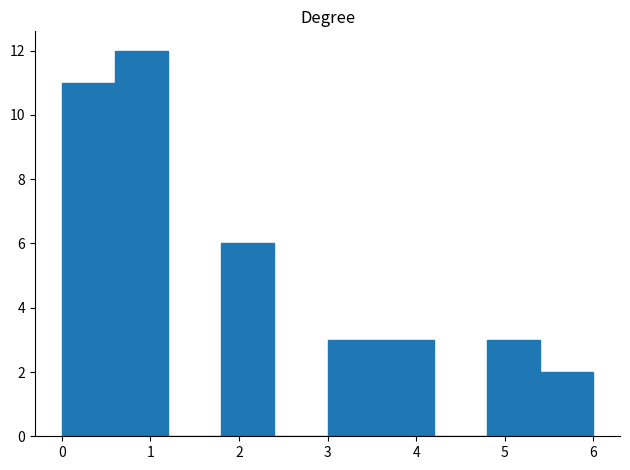

Reading left to right, list every bar in this chart as the range it spans on the x-axis followed by its height. The values are not printed on the chart, so give them approximately, as read against the axis.

0.0 to 0.6: 11
0.6 to 1.2: 12
1.2 to 1.8: 0
1.8 to 2.4: 6
2.4 to 3.0: 0
3.0 to 3.6: 3
3.6 to 4.2: 3
4.2 to 4.8: 0
4.8 to 5.4: 3
5.4 to 6.0: 2